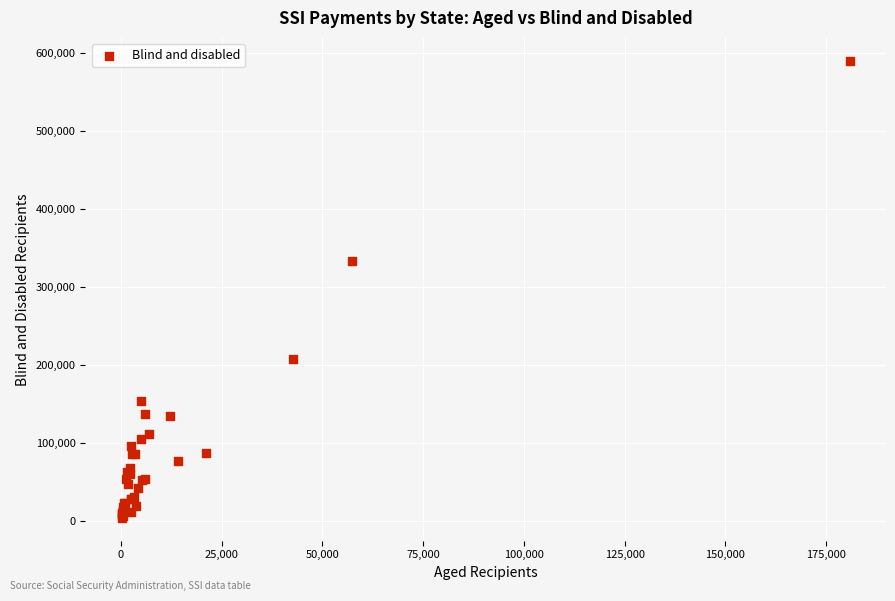

What Y value in the scatter plot is closest to 296562?

332395